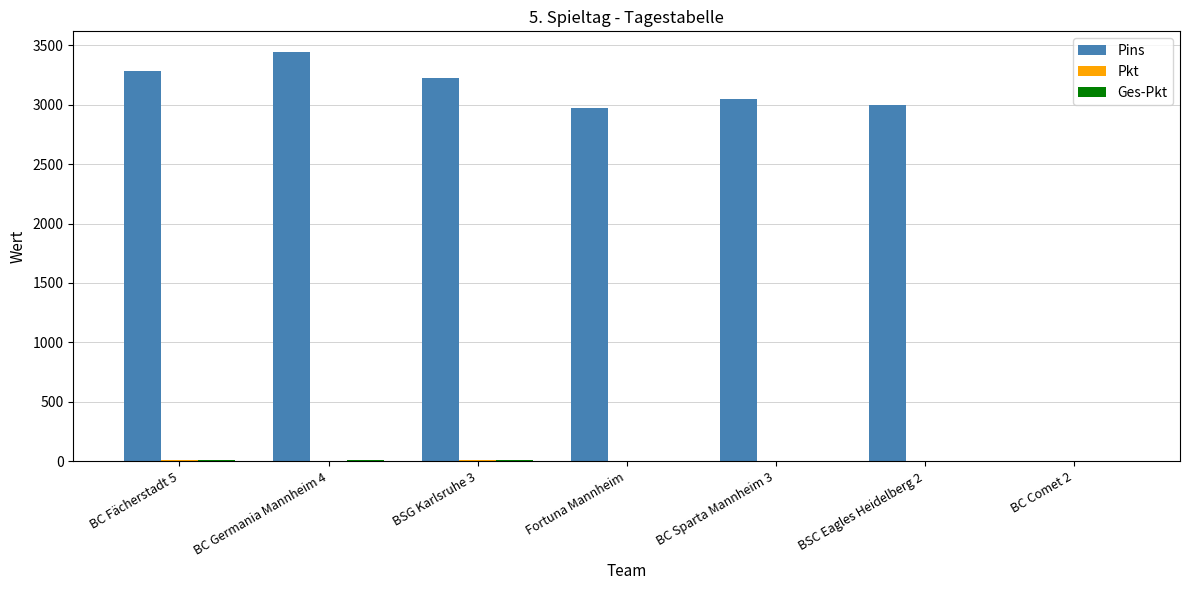

Which category has the highest value in the Pins series?

BC Germania Mannheim 4